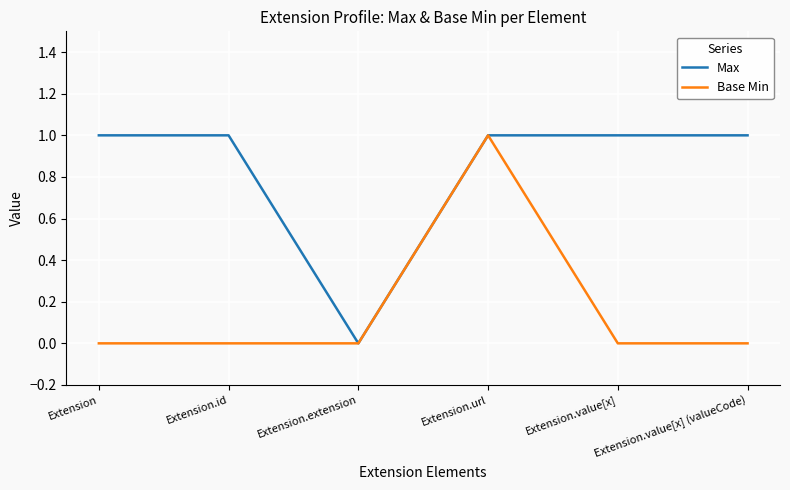

Reading left to right, transcribe all the data shown in this chart.

Max: Extension=1	Extension.id=1	Extension.extension=0	Extension.url=1	Extension.value[x]=1	Extension.value[x] (valueCode)=1
Base Min: Extension=0	Extension.id=0	Extension.extension=0	Extension.url=1	Extension.value[x]=0	Extension.value[x] (valueCode)=0